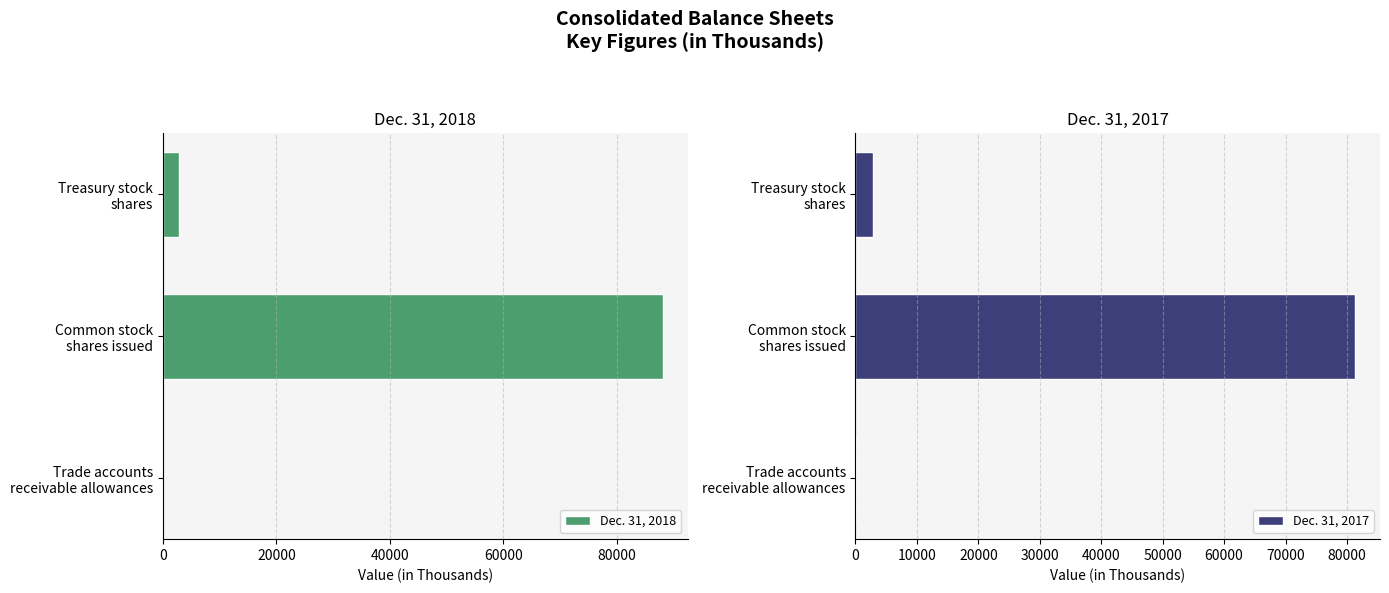

How many data points in Dec. 31, 2018 are above 2881?

1